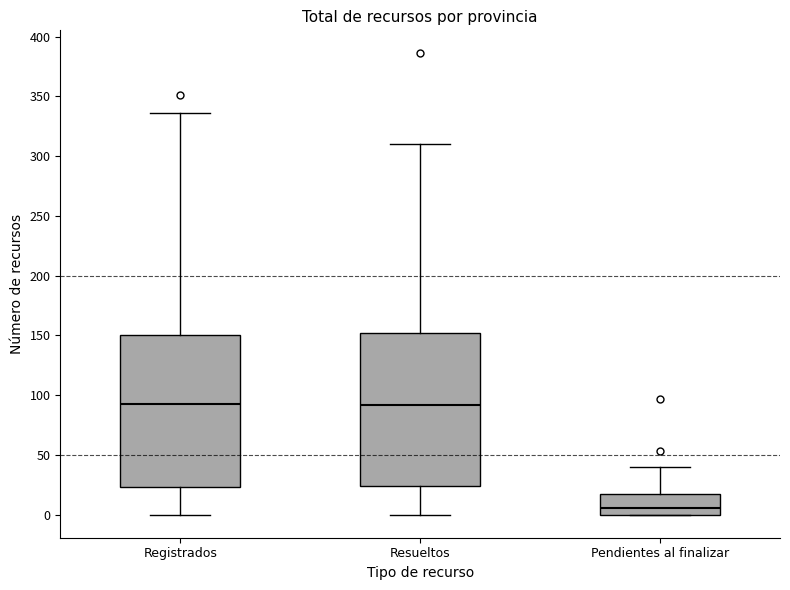

Where does the upper whisker of the box for Resueltos end on the y-axis? The values are not printed on the chart, so give them approximately, as read against the axis.

310